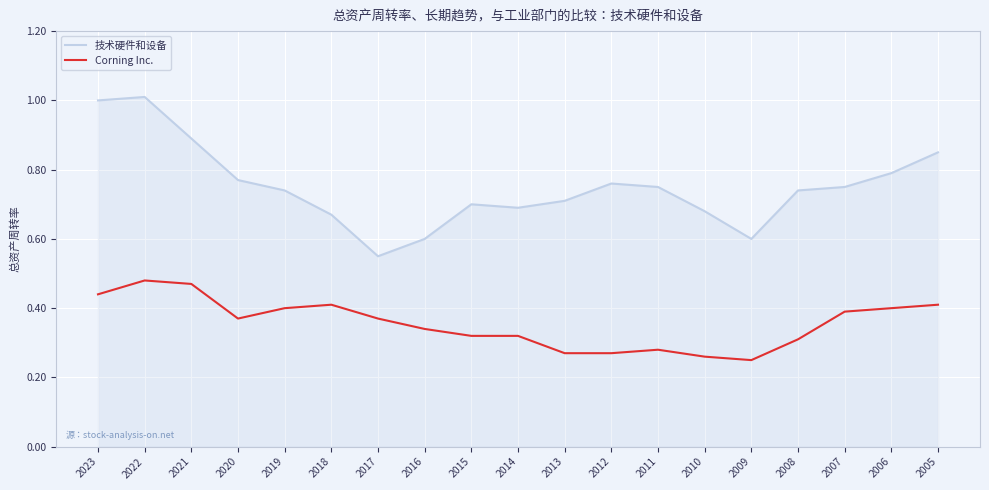

Where is the first local minimum for Corning Inc.?

2020